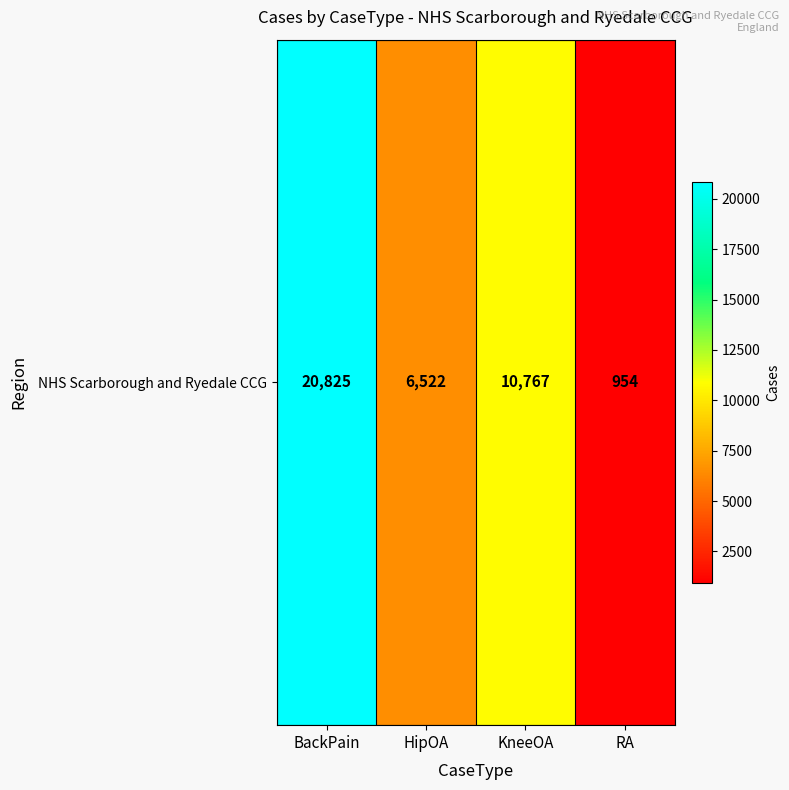

Reading right to left, transcribe all the data shown in this chart.

RA=954	KneeOA=10767	HipOA=6522	BackPain=20825